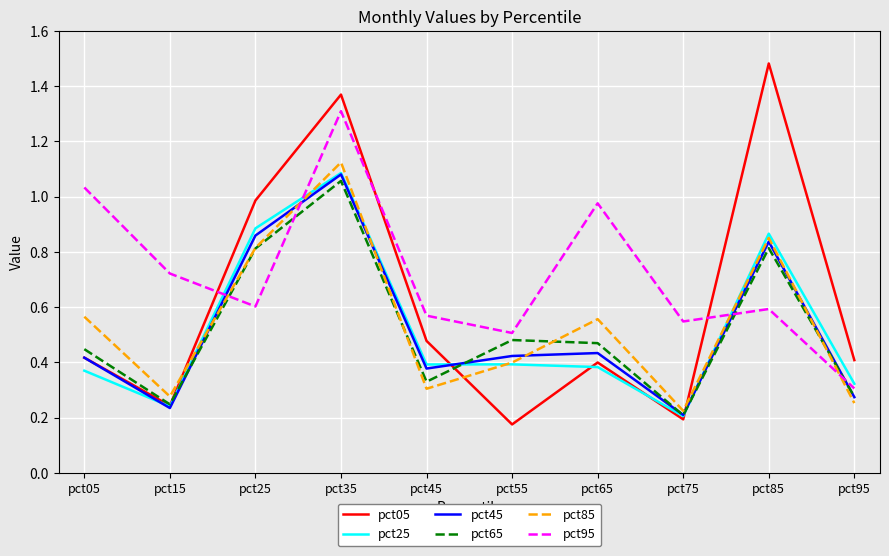

Is it true that pct95 equals 0.3 at pct95?

True